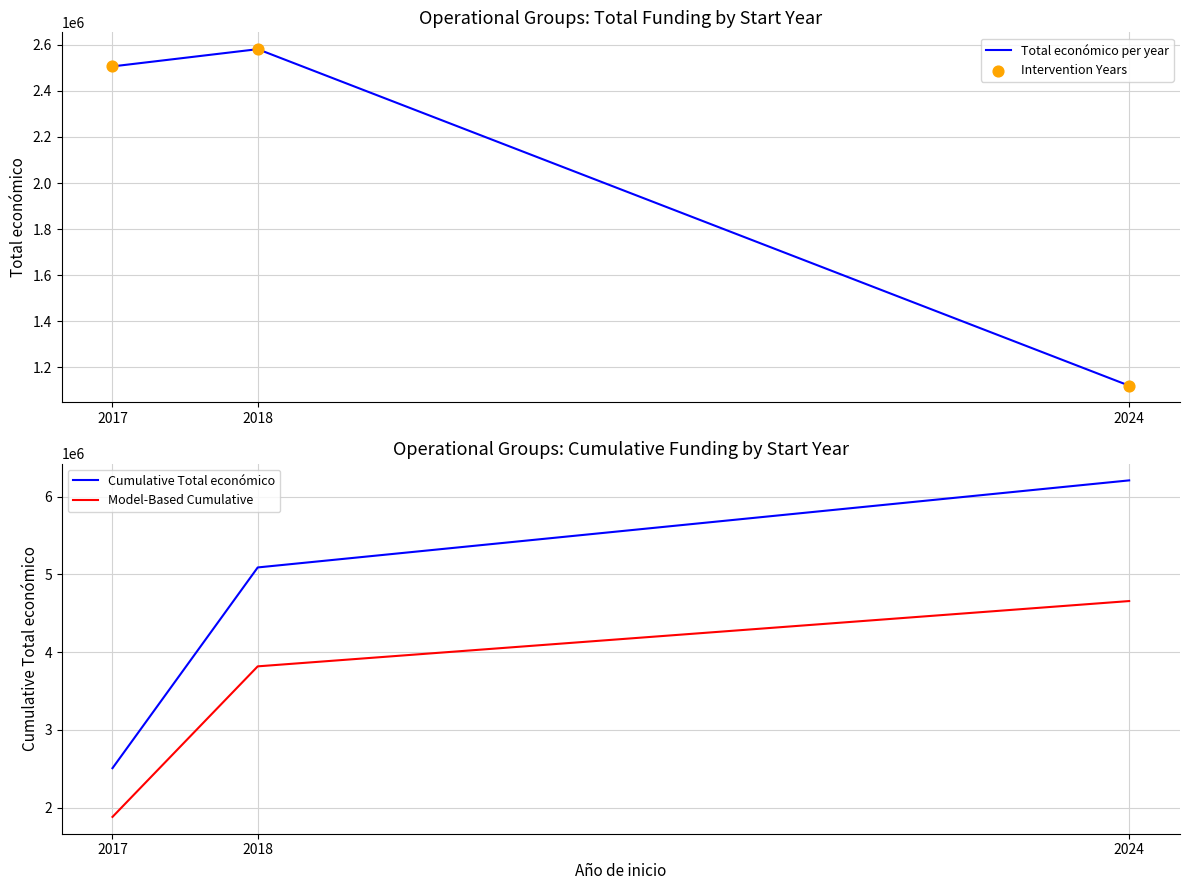

At how many categories does at least one series exceed 1940387?

3